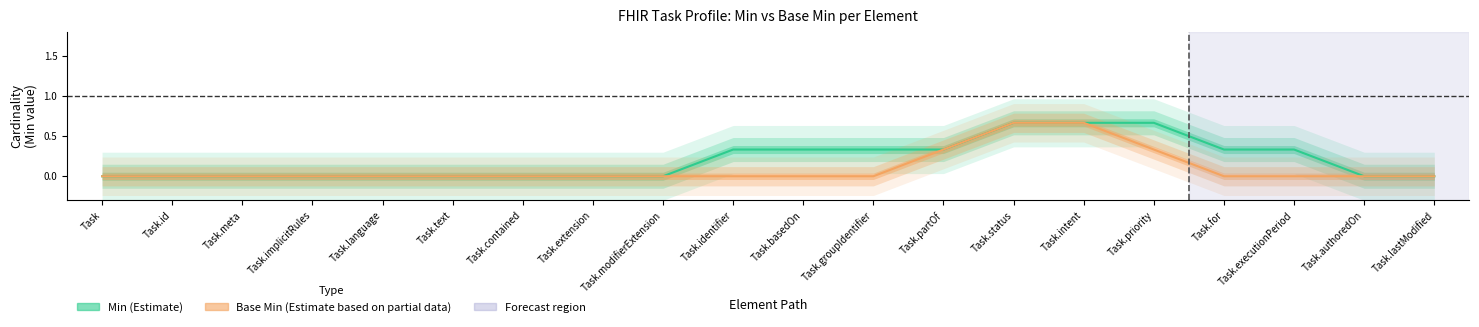

Reading right to left, list all the values displayed in this chart.

Min (Estimate): Task.lastModified=0.0	Task.authoredOn=0.0	Task.executionPeriod=0.3	Task.for=0.3	Task.priority=0.7	Task.intent=0.7	Task.status=0.7	Task.partOf=0.3	Task.groupIdentifier=0.3	Task.basedOn=0.3	Task.identifier=0.3	Task.modifierExtension=0.0	Task.extension=0.0	Task.contained=0.0	Task.text=0.0	Task.language=0.0	Task.implicitRules=0.0	Task.meta=0.0	Task.id=0.0	Task=0.0
Base Min (Estimate based on partial data): Task.lastModified=0.0	Task.authoredOn=0.0	Task.executionPeriod=0.0	Task.for=0.0	Task.priority=0.3	Task.intent=0.7	Task.status=0.7	Task.partOf=0.3	Task.groupIdentifier=0.0	Task.basedOn=0.0	Task.identifier=0.0	Task.modifierExtension=0.0	Task.extension=0.0	Task.contained=0.0	Task.text=0.0	Task.language=0.0	Task.implicitRules=0.0	Task.meta=0.0	Task.id=0.0	Task=0.0